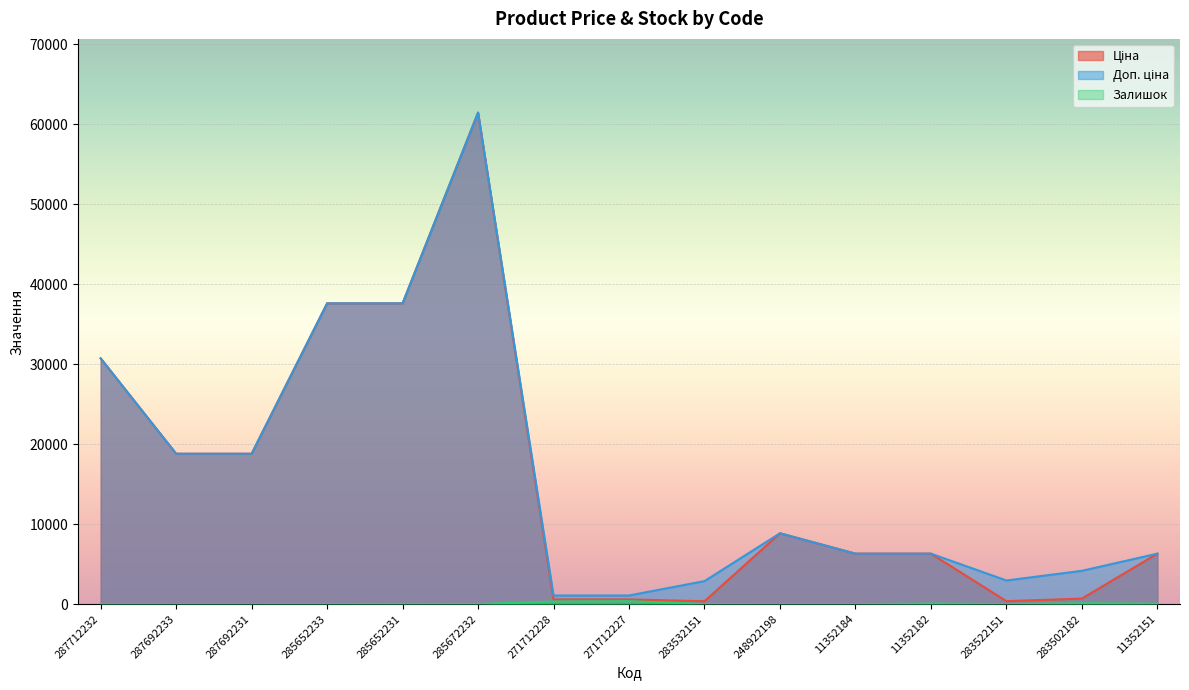

The value of Доп. ціна at 287712232 is 30717.1. True or false?

True